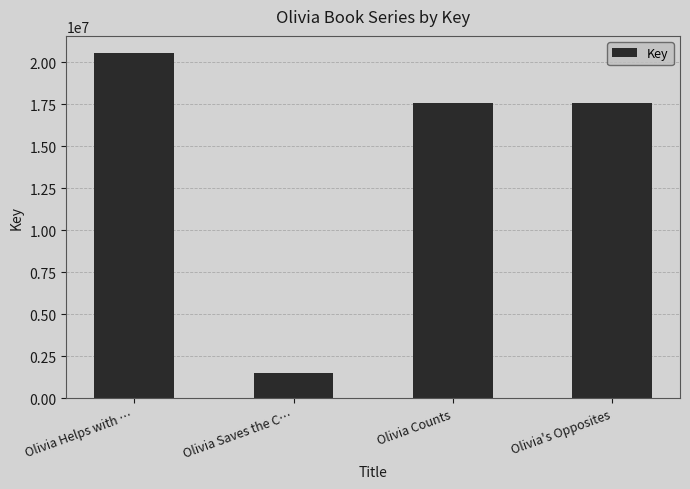

What is the sum of all values?

57159124